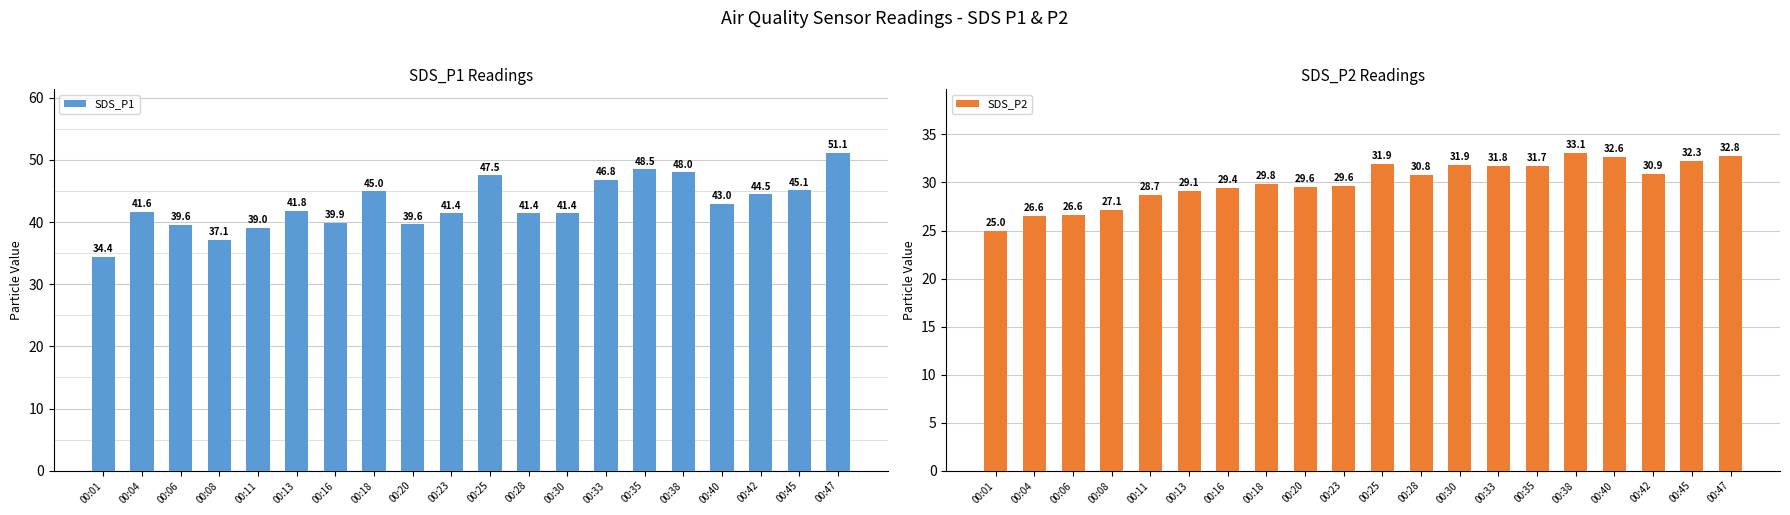

Which label corresponds to the smallest value in the chart?

00:01